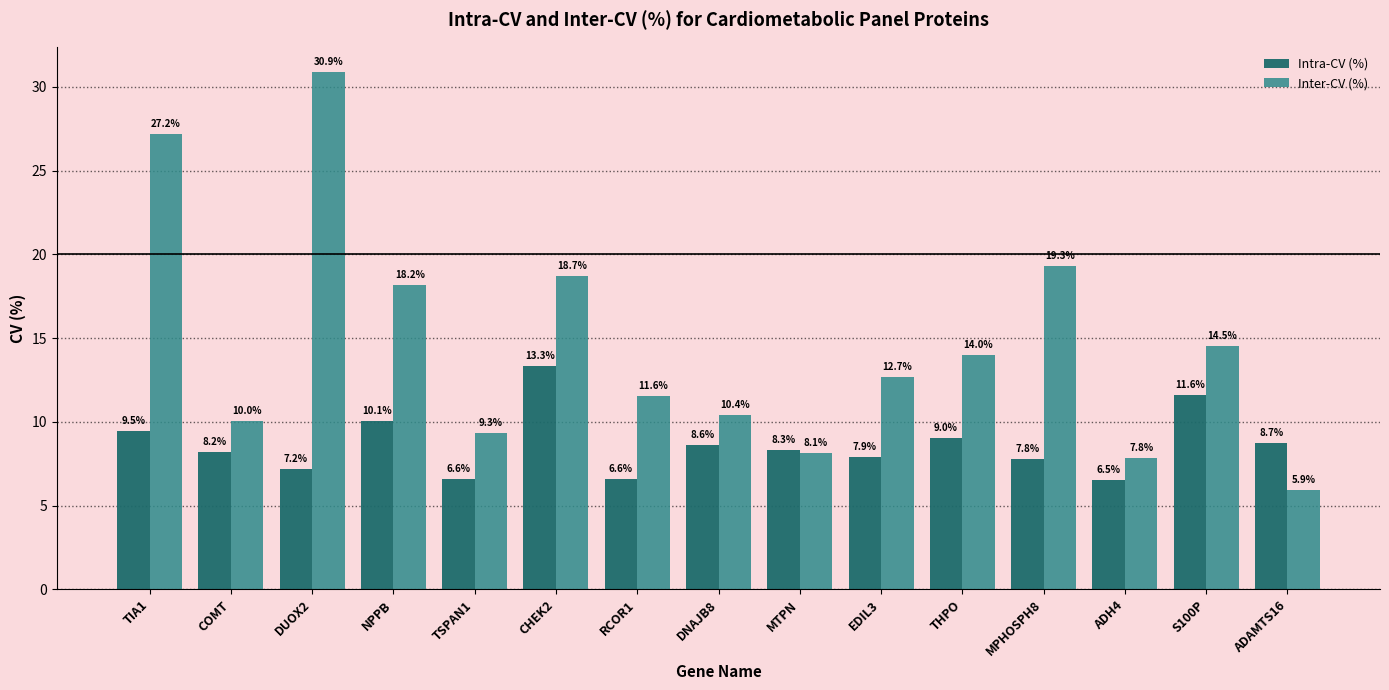

Reading left to right, transcribe all the data shown in this chart.

Intra-CV (%): 9.5	8.2	7.2	10.1	6.6	13.3	6.6	8.6	8.3	7.9	9.0	7.8	6.5	11.6	8.7
Inter-CV (%): 27.2	10.0	30.9	18.2	9.3	18.7	11.6	10.4	8.1	12.7	14.0	19.3	7.8	14.5	5.9